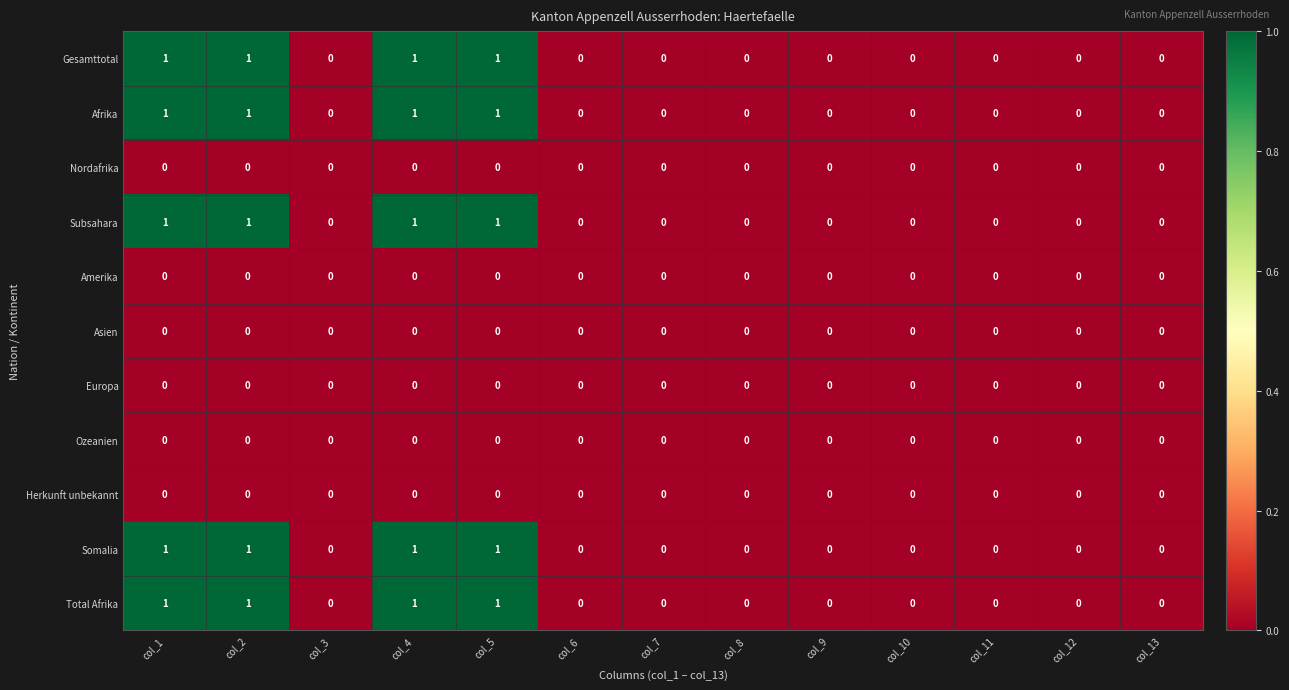

Count the Somalia values in the range 0 to 1.

13